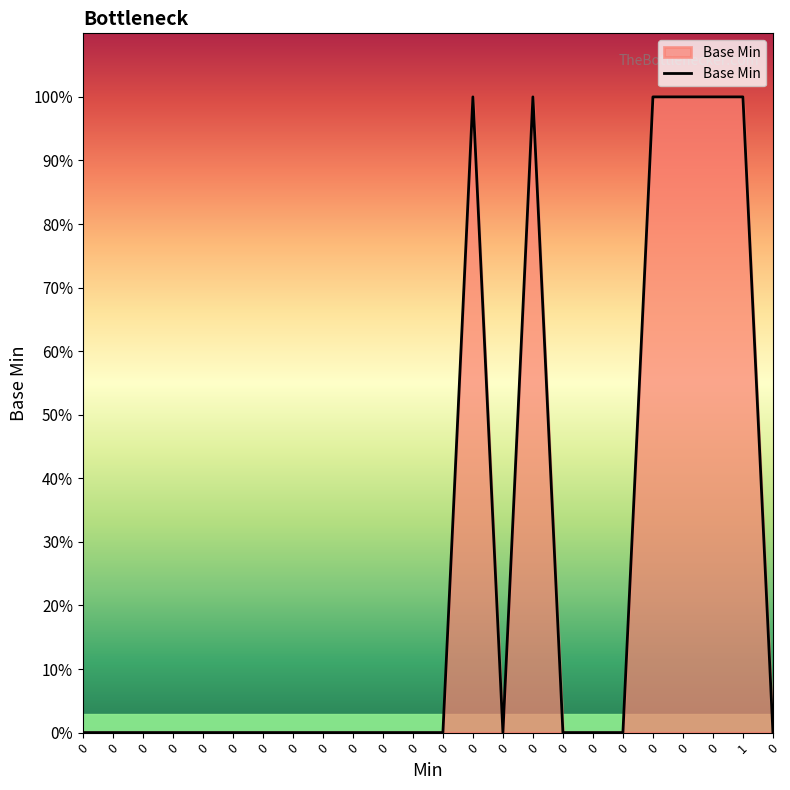

How many interior local peaks (higher than both neighbors) does the data have?

2